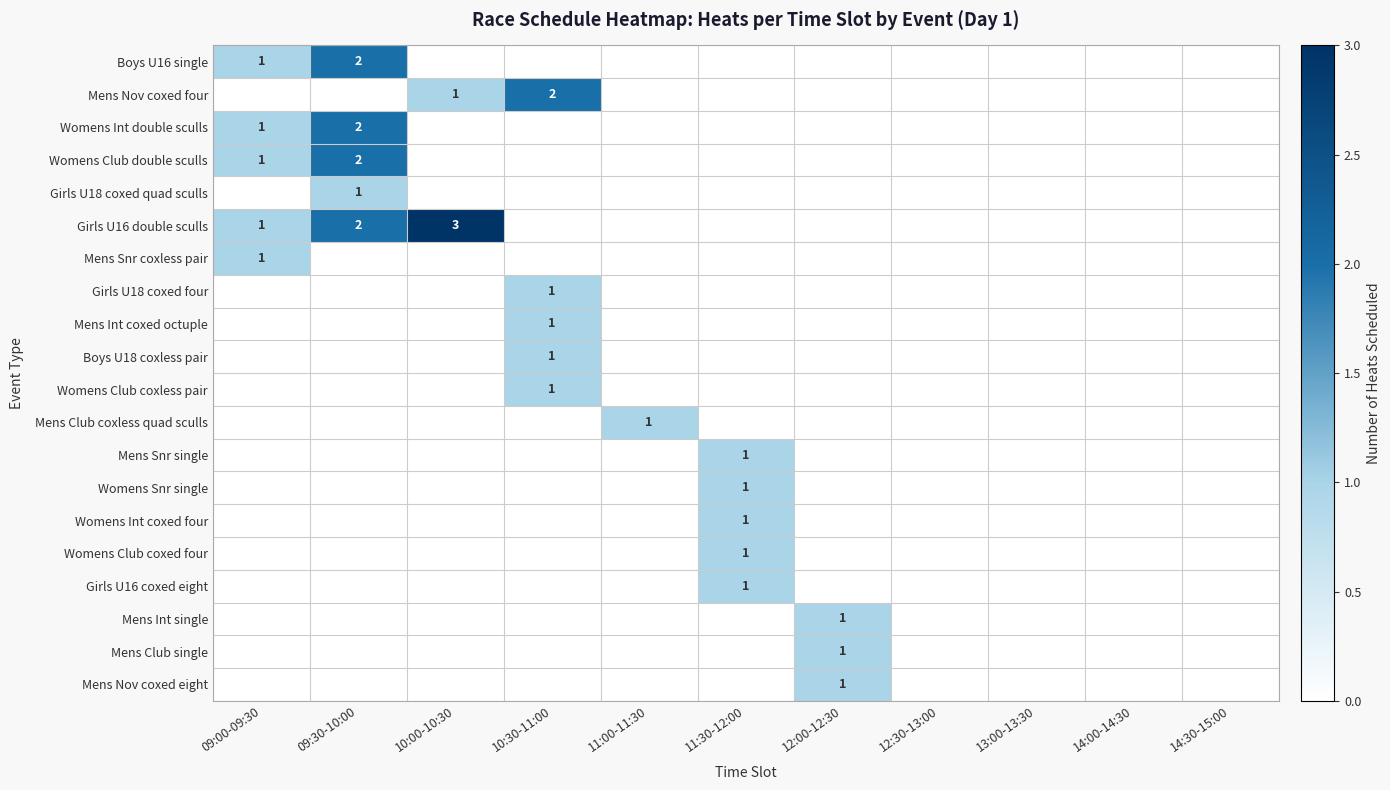

What is the greatest value displayed?

3